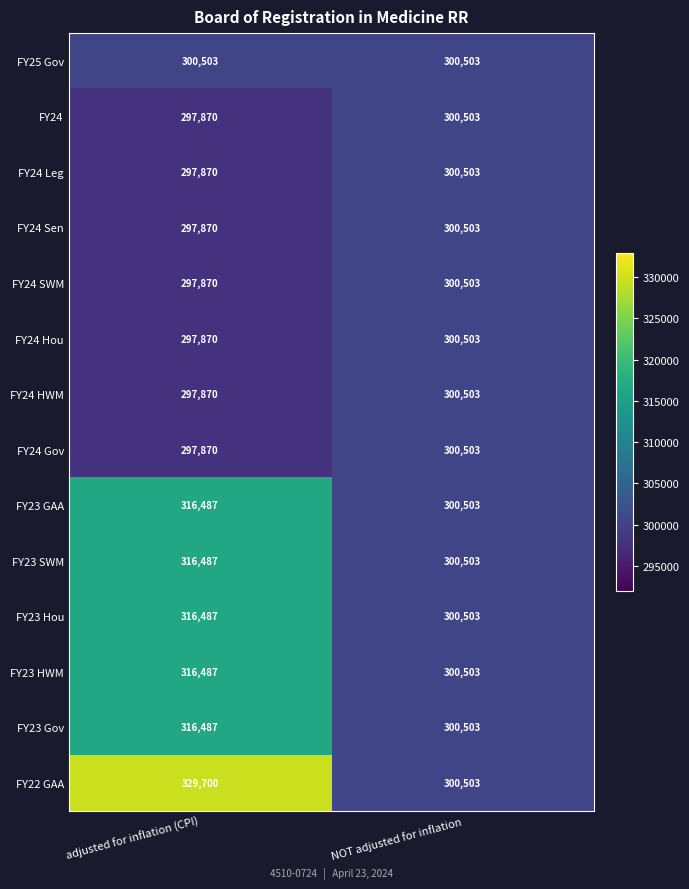

What is the sum of all FY23 GAA values?

616990